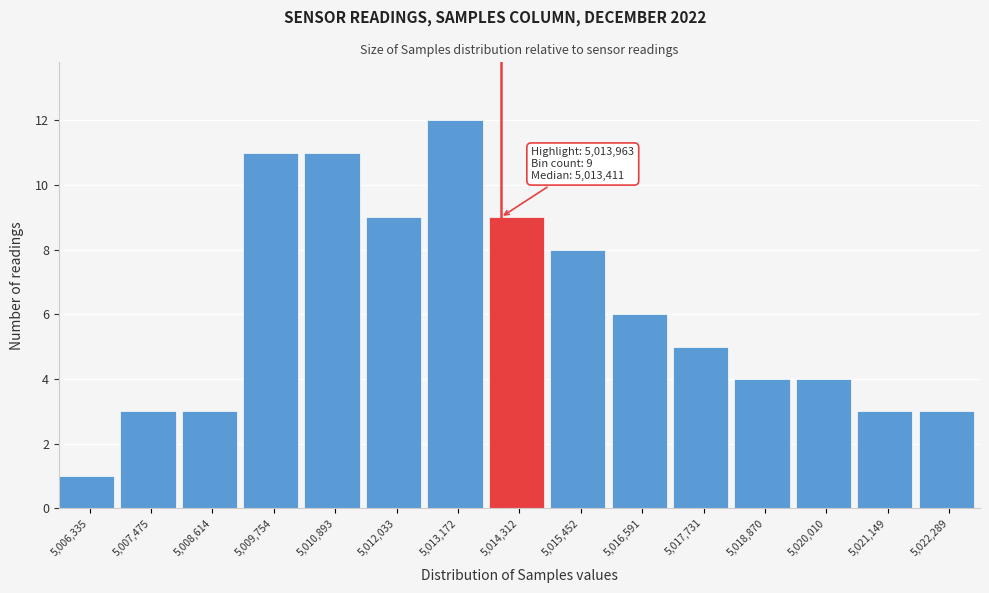

Which range on the x-axis has the tallest bar?

5012600 to 5013800